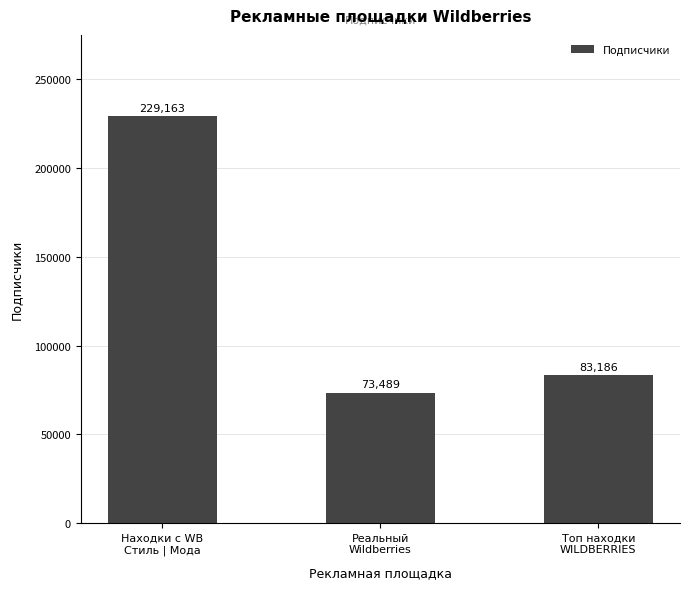

What is the sum of all values?

385838